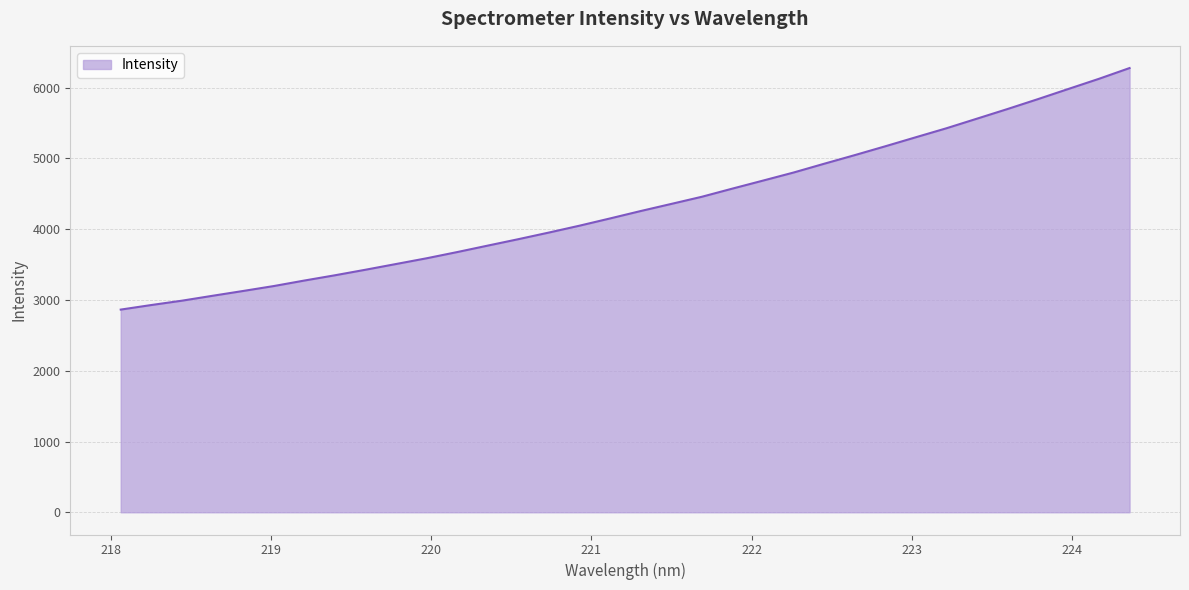

What is the smallest value displayed?

2863.6